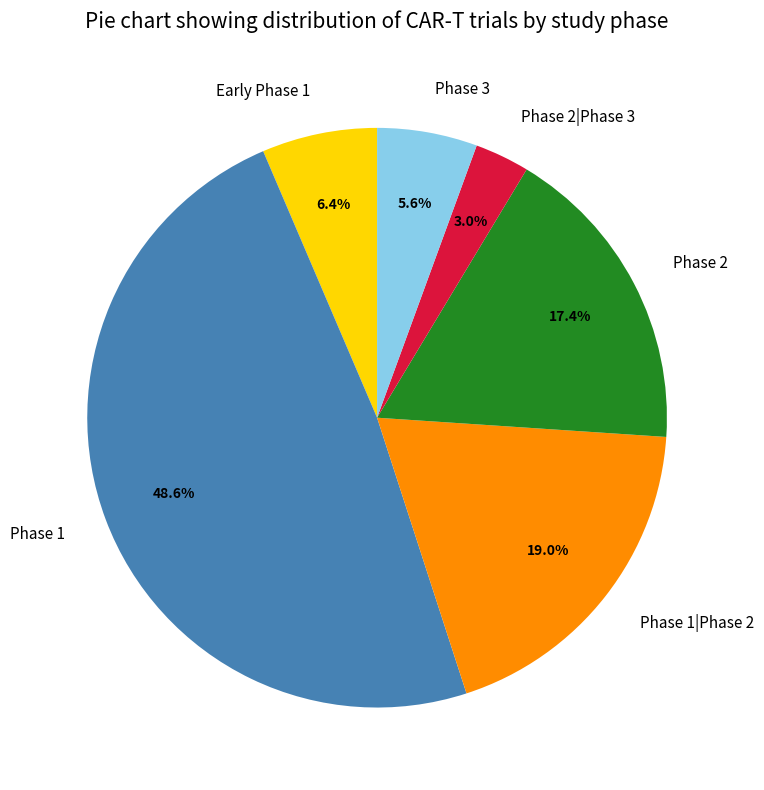

Is the sum of Early Phase 1 and Phase 2 greater than half?

No